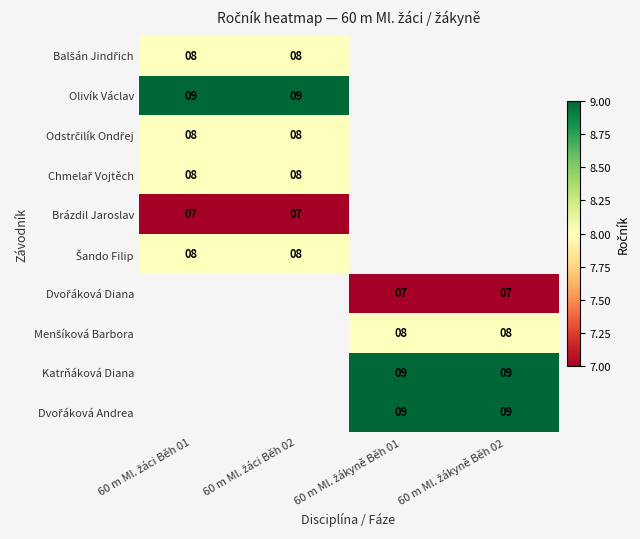

The value of Brázdil Jaroslav at 60 m Ml. žáci Běh 01 is 2.0. True or false?

False